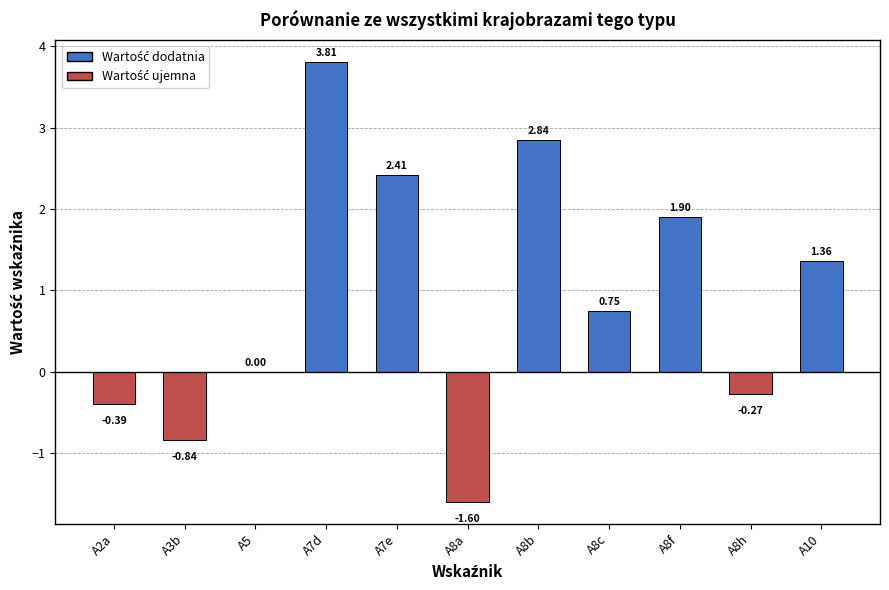

Which has a higher value, A8b or A3b?

A8b